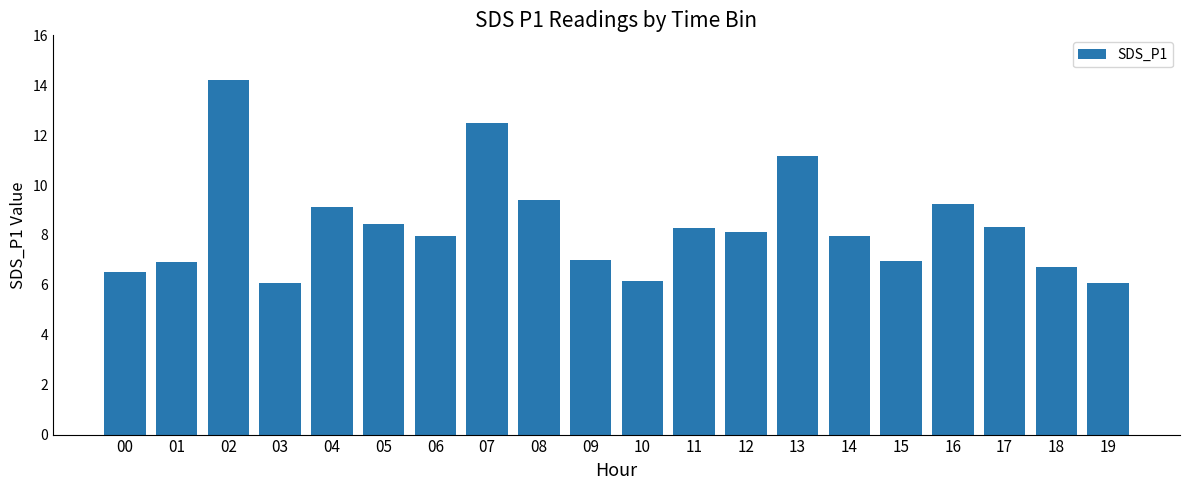

Does the chart contain stacked bars?

No